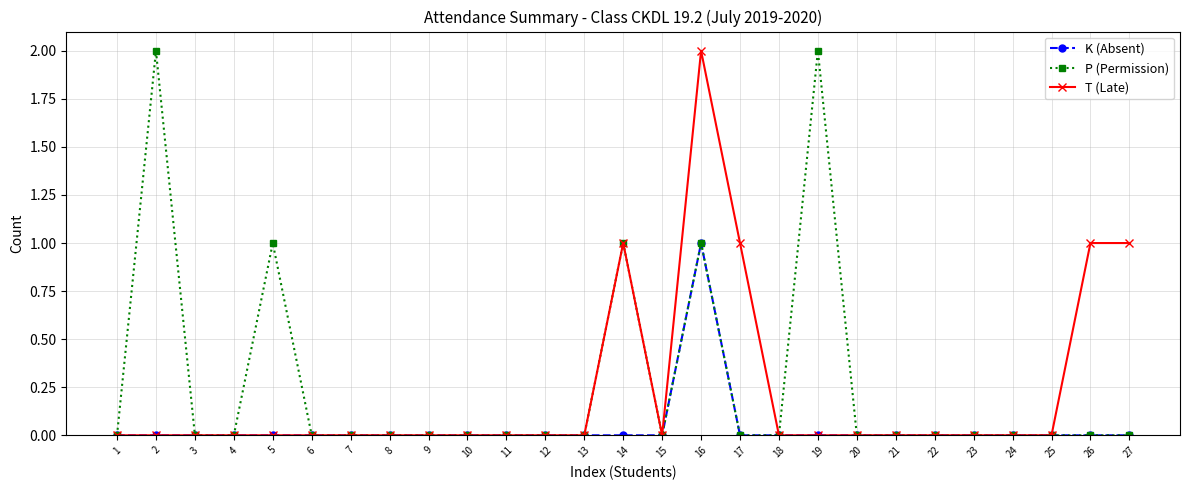

Count the number of categories in the chart.

27